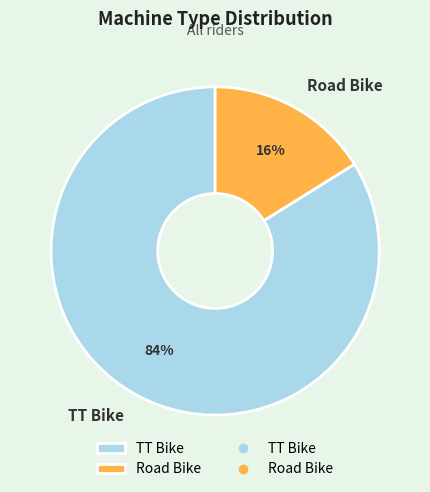

Do TT Bike and Road Bike together represent more than half of the pie?

Yes